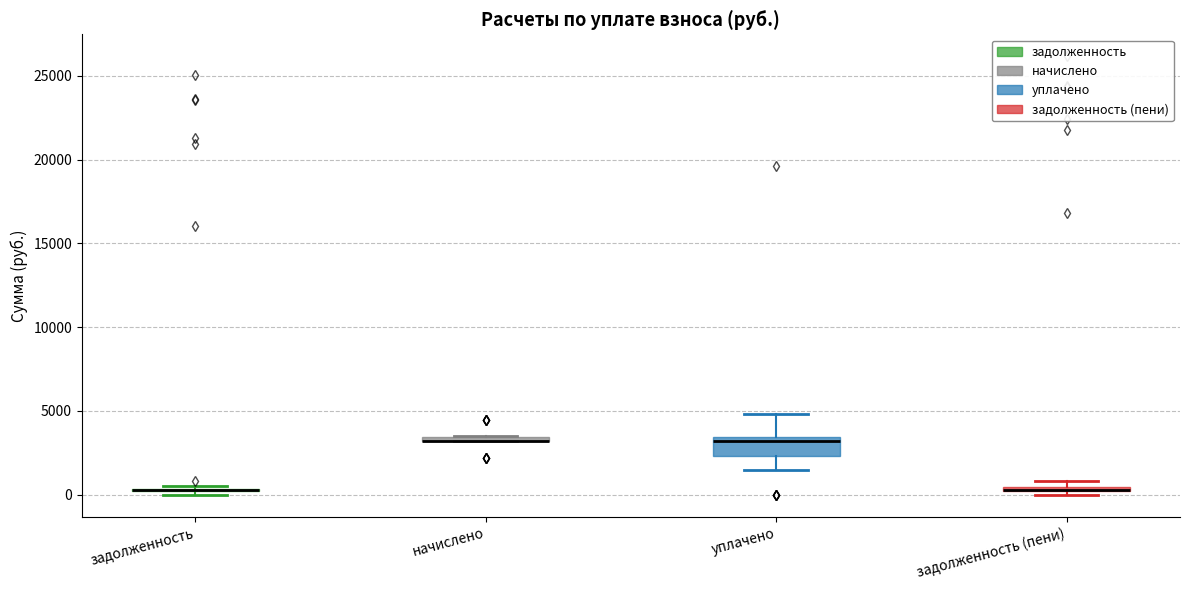

Where is the lower edge of the box for уплачено on the y-axis? The values are not printed on the chart, so give them approximately, as read against the axis.

2500